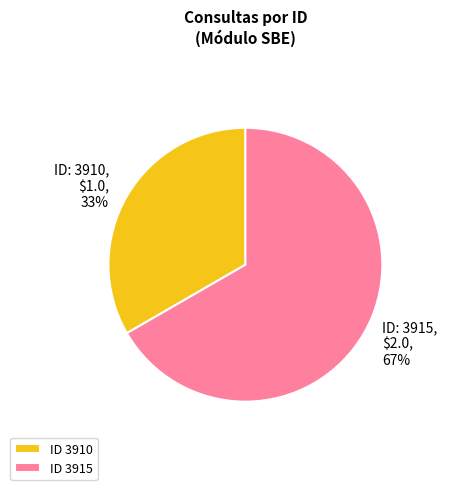

To the nearest percent, what percentage of the pie is ID 3910?

33%